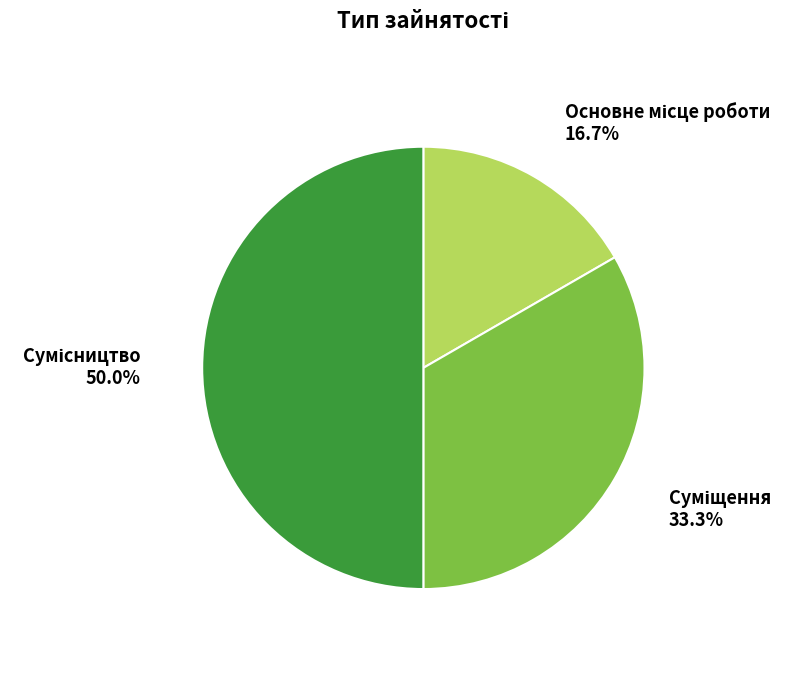

To the nearest percent, what portion does Суміщення represent?

33%